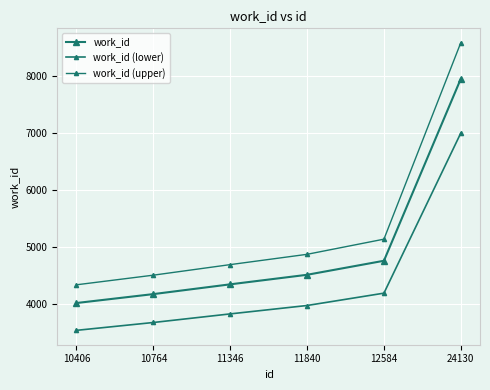

What is the total value across all series at 12584?

14071.8